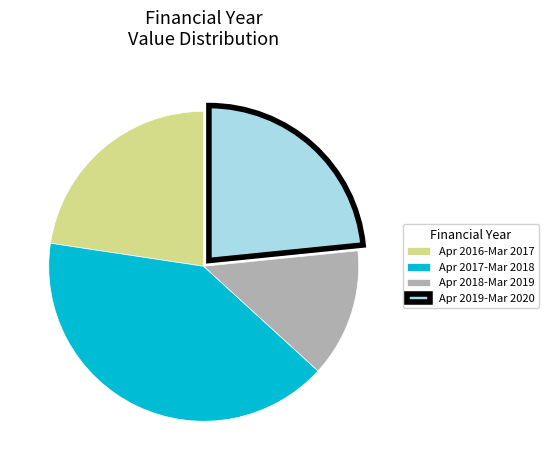

Rank the categories by value from highest to lowest.

Apr 2017-Mar 2018, Apr 2019-Mar 2020, Apr 2016-Mar 2017, Apr 2018-Mar 2019